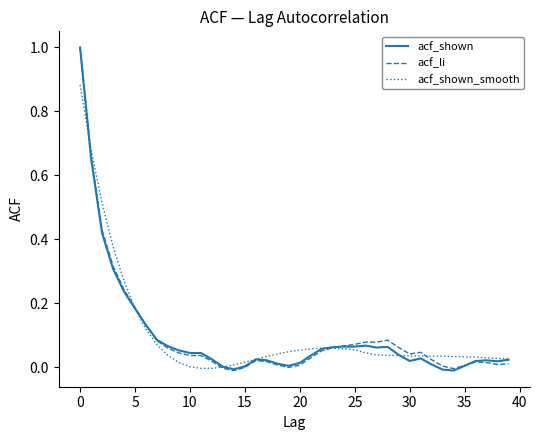

What is the difference between the maximum and minimum values in the acf_shown series?

1.0